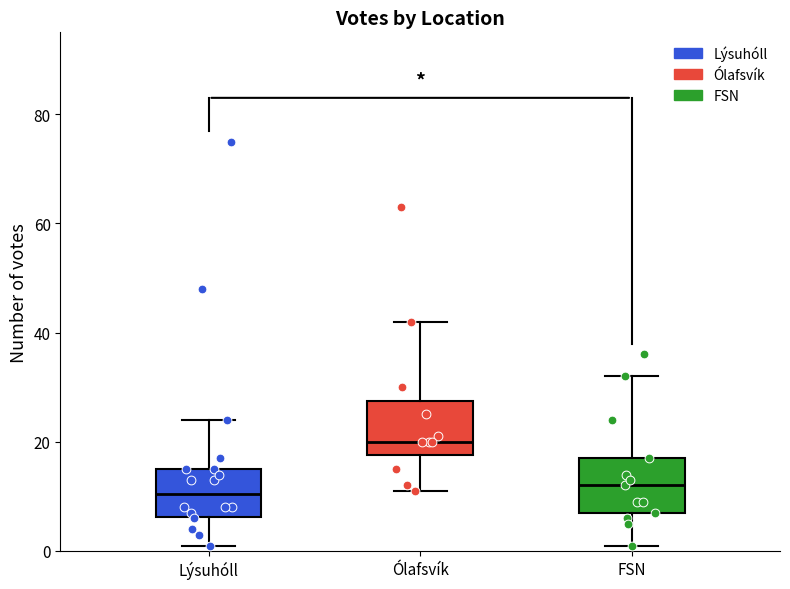

Reading left to right, read every box against the y-axis: the position of its median line, the range the box covers, and the ends of its whiskers. The values are not printed on the chart, so give them approximately, as read against the axis.

Lýsuhóll: median 10, box 6 to 16, whiskers 2 to 24
Ólafsvík: median 20, box 18 to 28, whiskers 12 to 42
FSN: median 12, box 8 to 18, whiskers 2 to 32